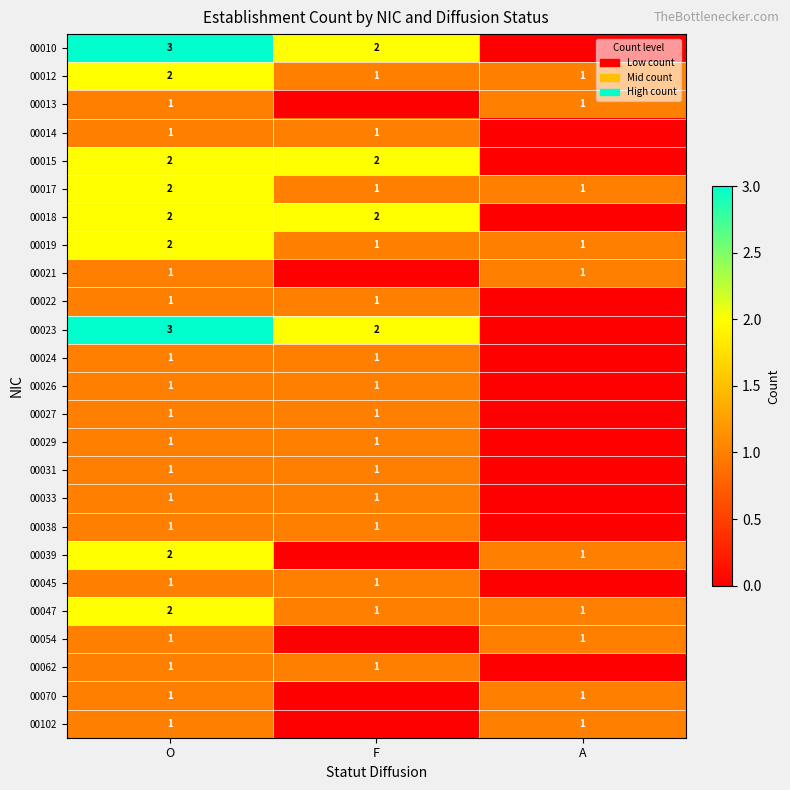

Is it true that 00038 equals 0 at O?

False